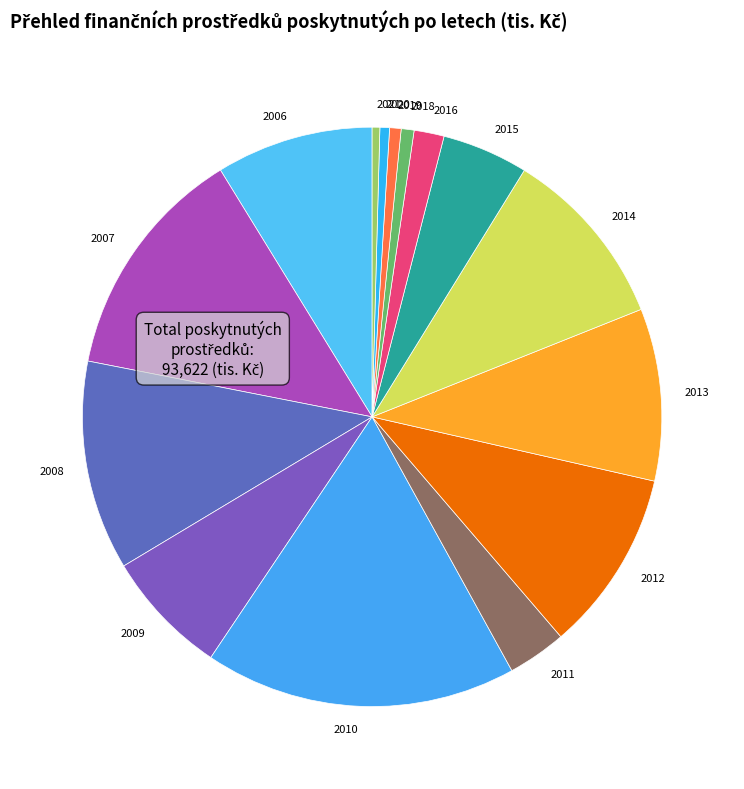

How many segments does this pie chart have?

15